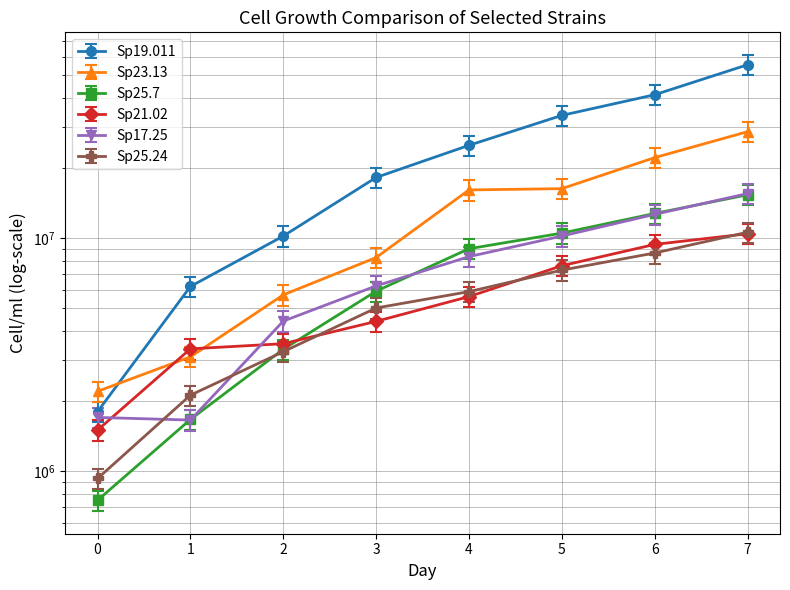

What is the maximum value shown in the chart?

55400000.0